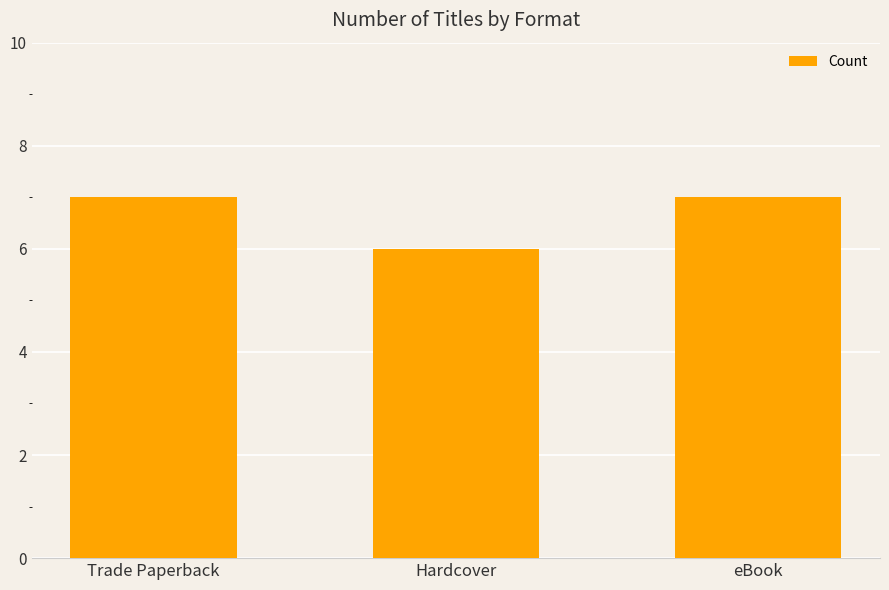

What is the label of the 1st bar from the right?

eBook